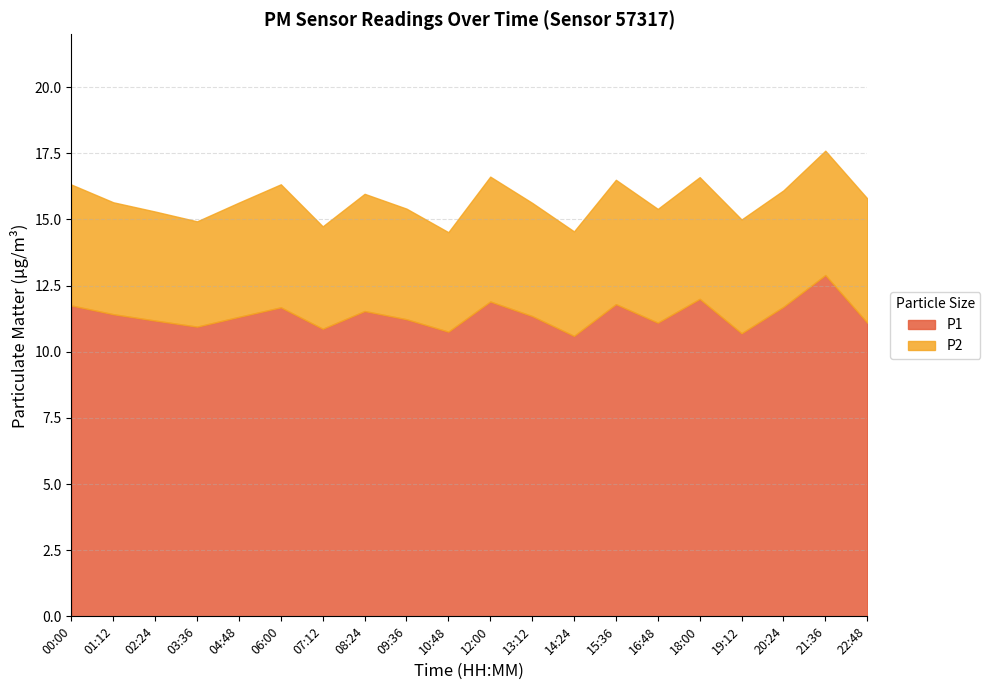

How many interior local valleys does the P2 series have?

6